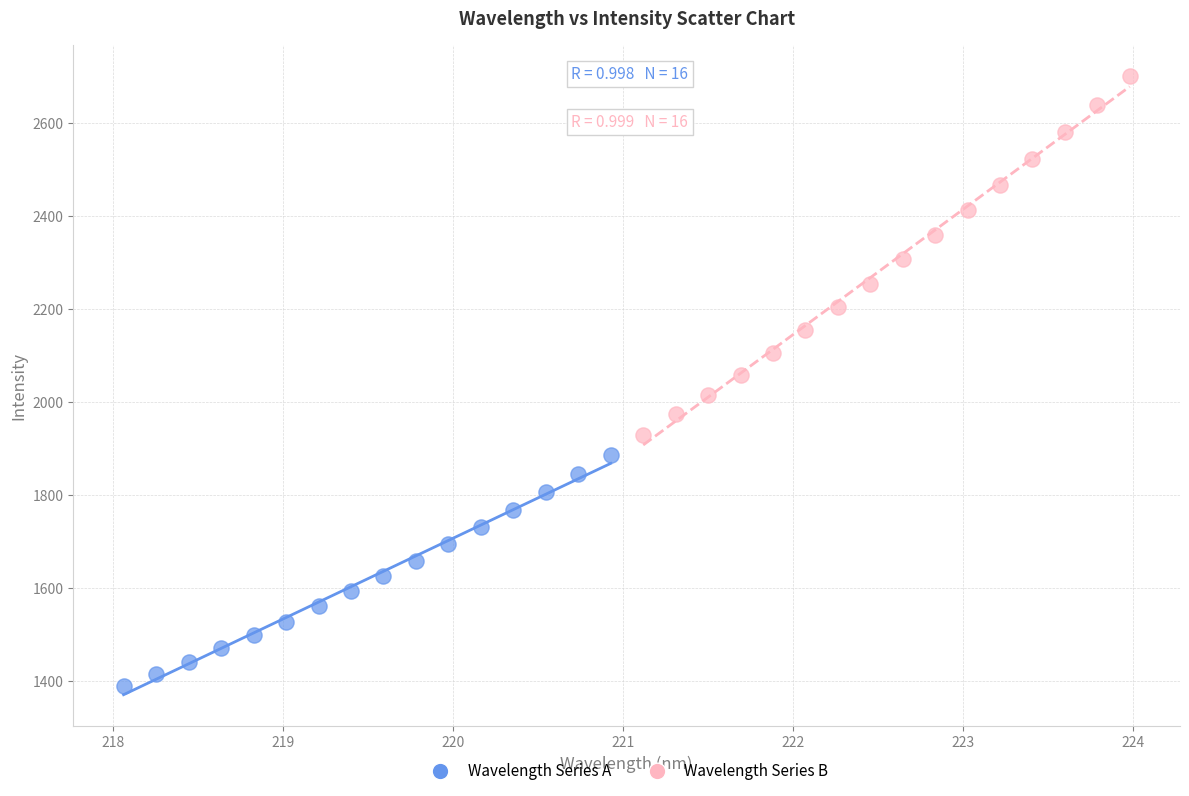

Which series contains the highest Y value?

Wavelength Series B